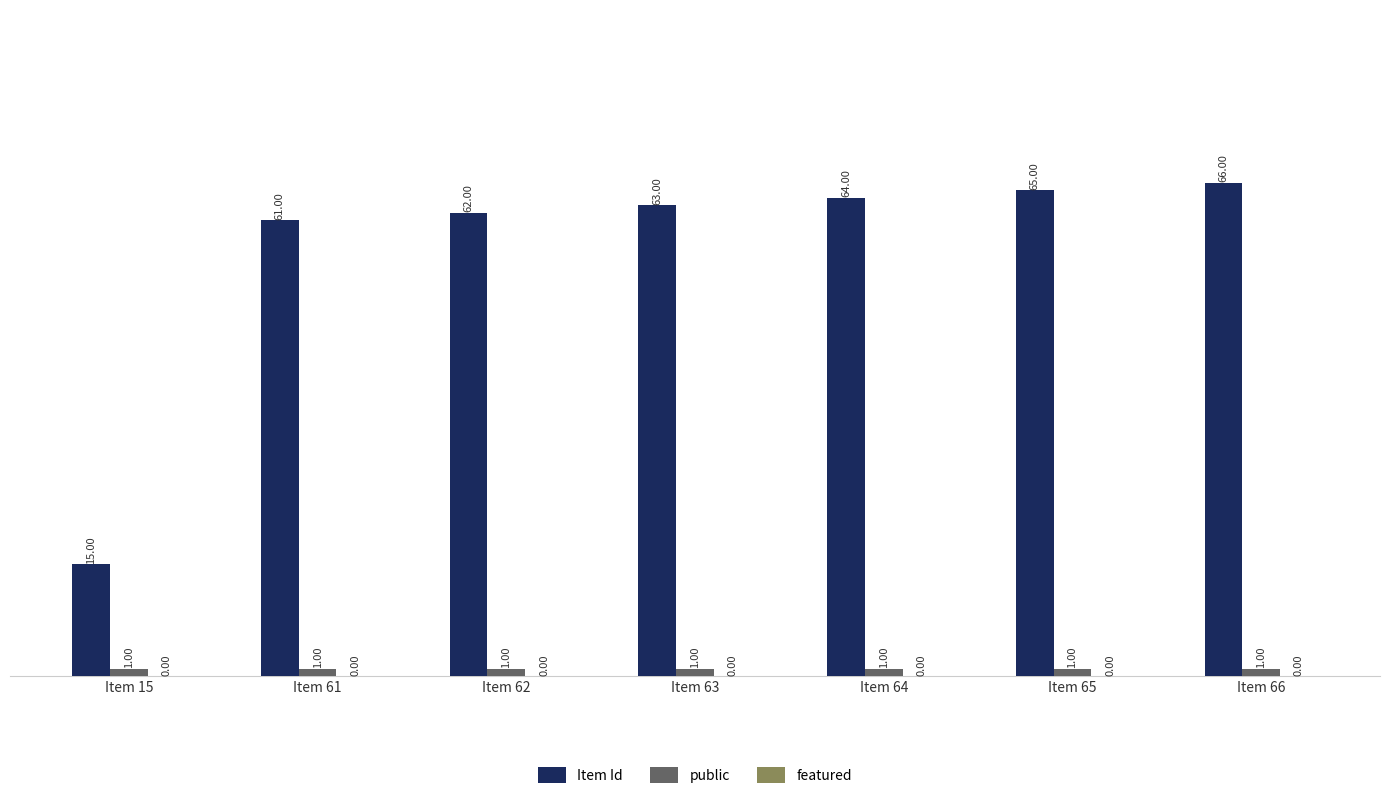

At which category is the sum across all series the highest?

Item 66